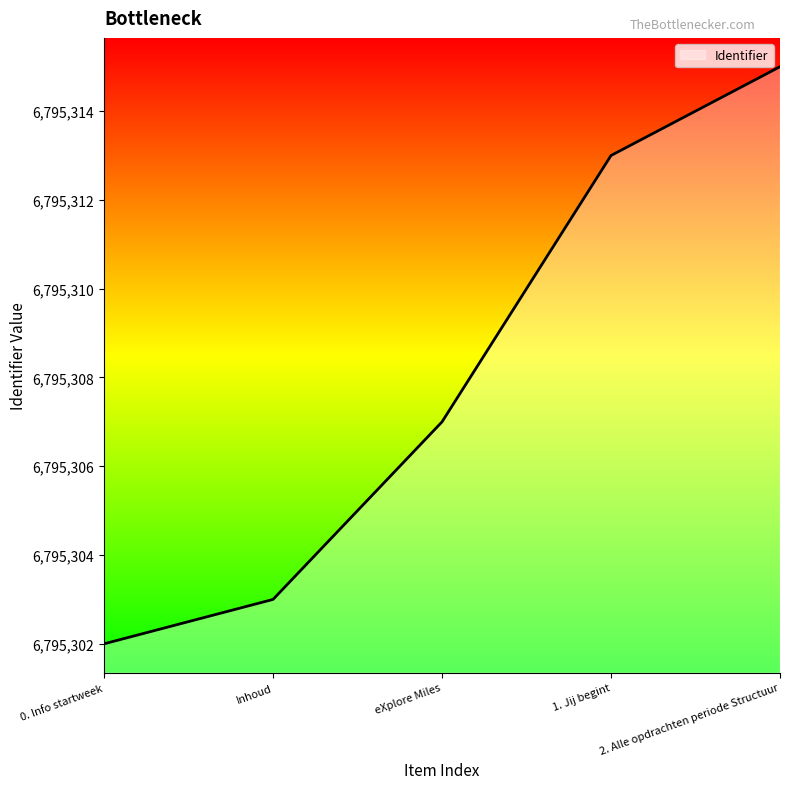

Reading left to right, list all the values displayed in this chart.

0. Info startweek=6795302	Inhoud=6795303	eXplore Miles=6795307	1. Jij begint=6795313	2. Alle opdrachten periode Structuur=6795315